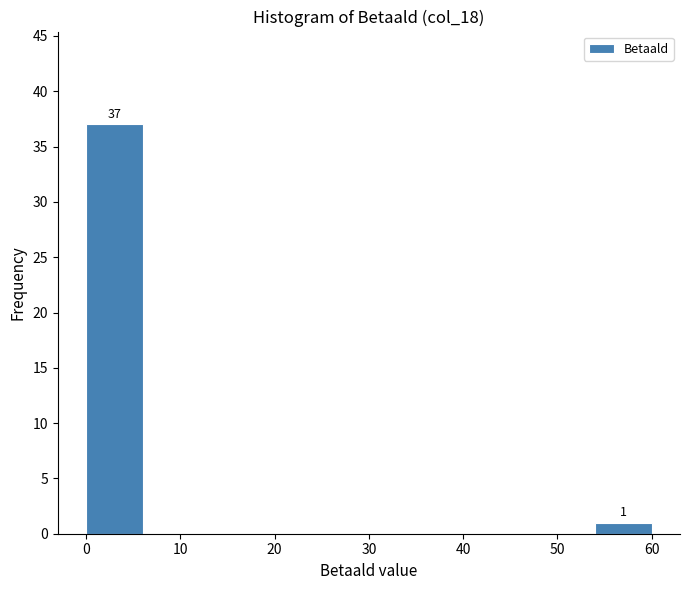

Which range on the x-axis has the tallest bar?

0 to 6